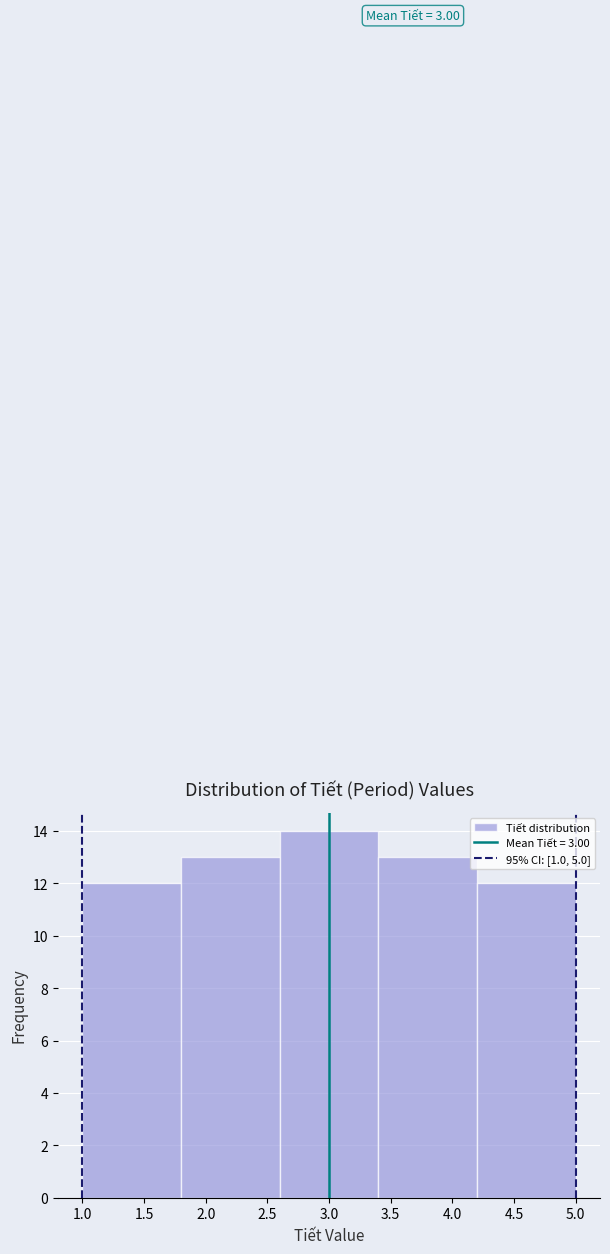

Over which range of the x-axis is the bar tallest?

2.6 to 3.4